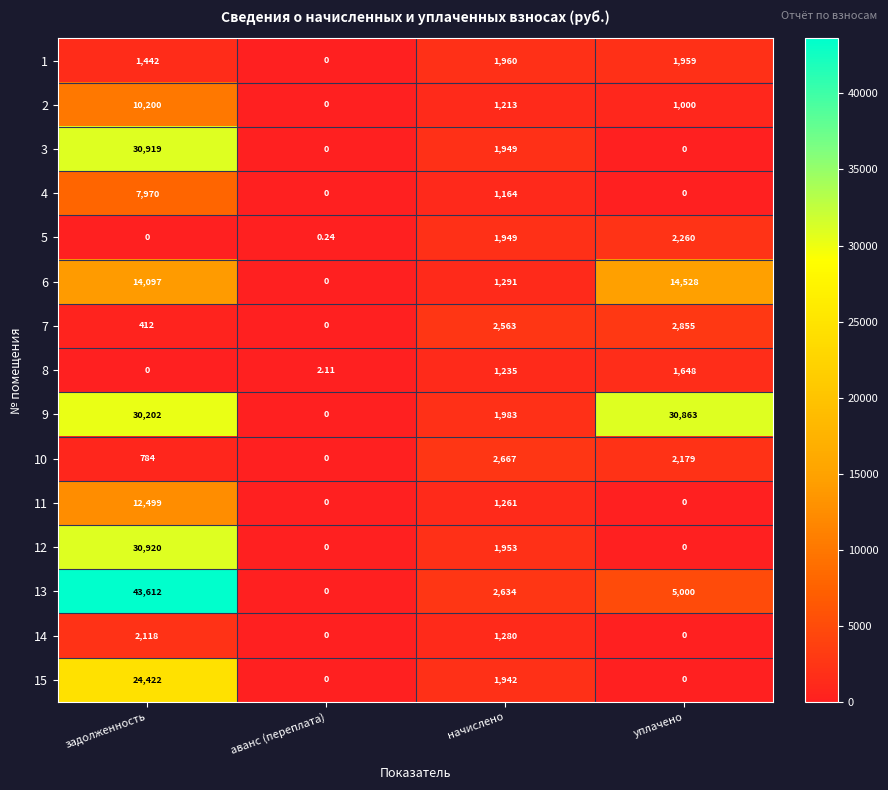

Is the value of 5 at аванс (переплата) greater than the value of 9 at аванс (переплата)?

Yes